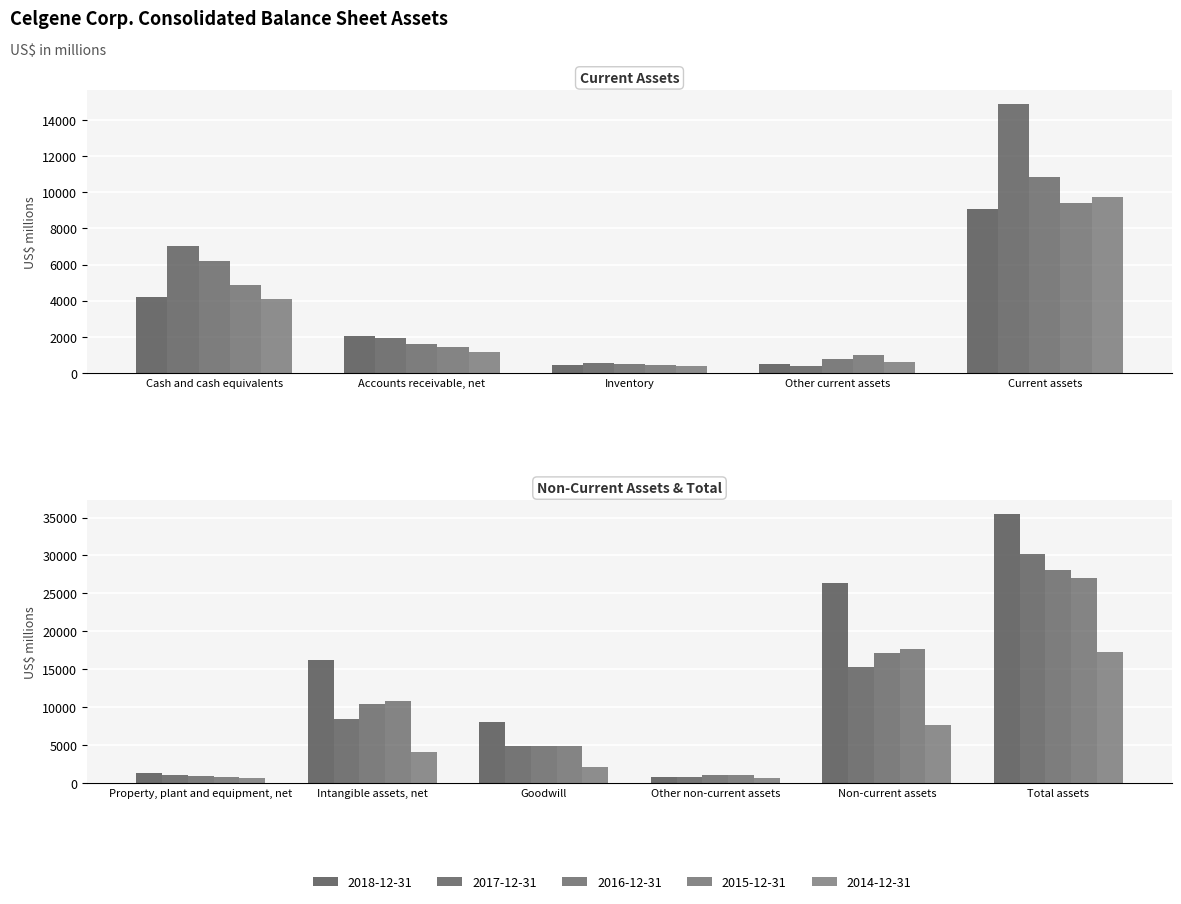

What are all the series names shown in the legend?

2018-12-31, 2017-12-31, 2016-12-31, 2015-12-31, 2014-12-31